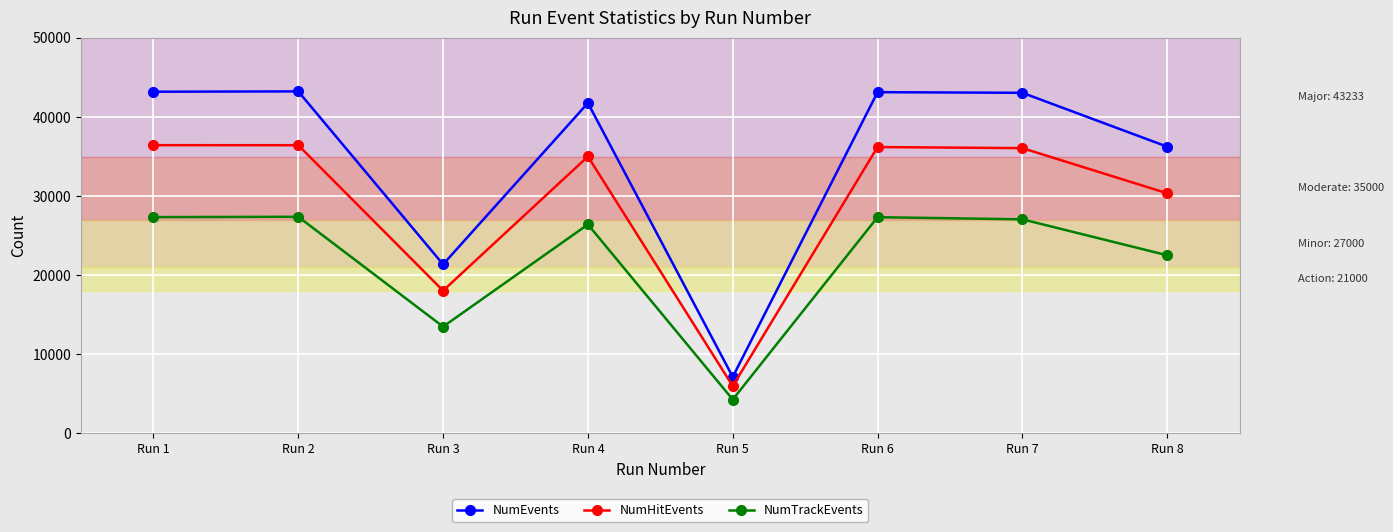

The NumHitEvents series shows 36429 at Run 2. True or false?

True